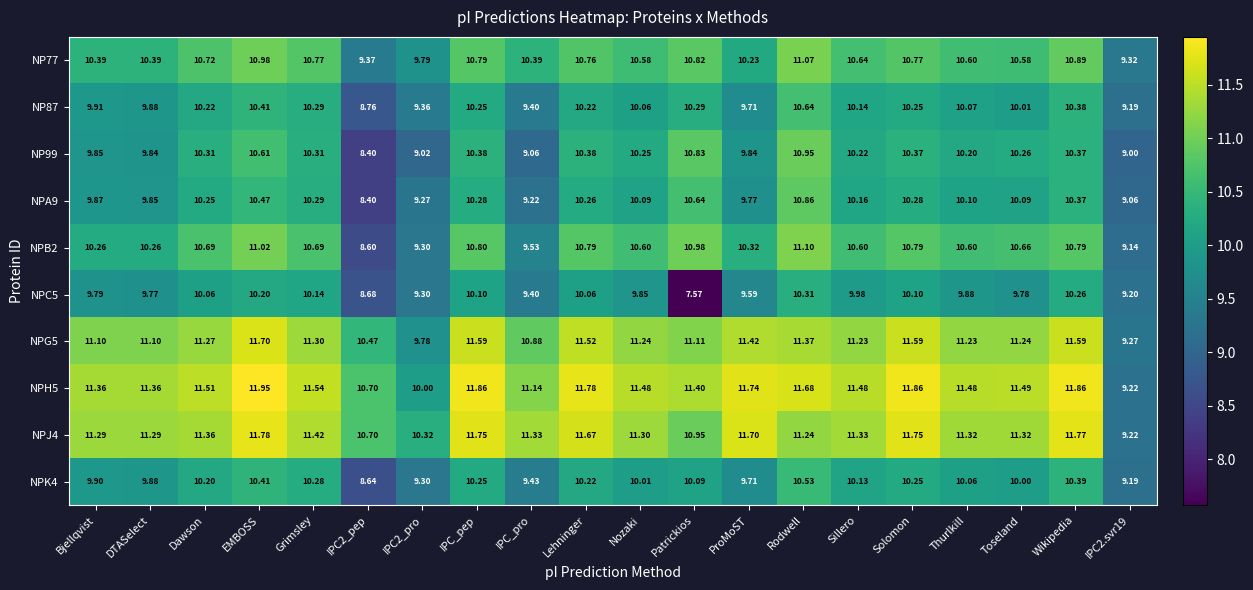

Is the value of NP87 at Patrickios greater than the value of NPC5 at ProMoST?

Yes